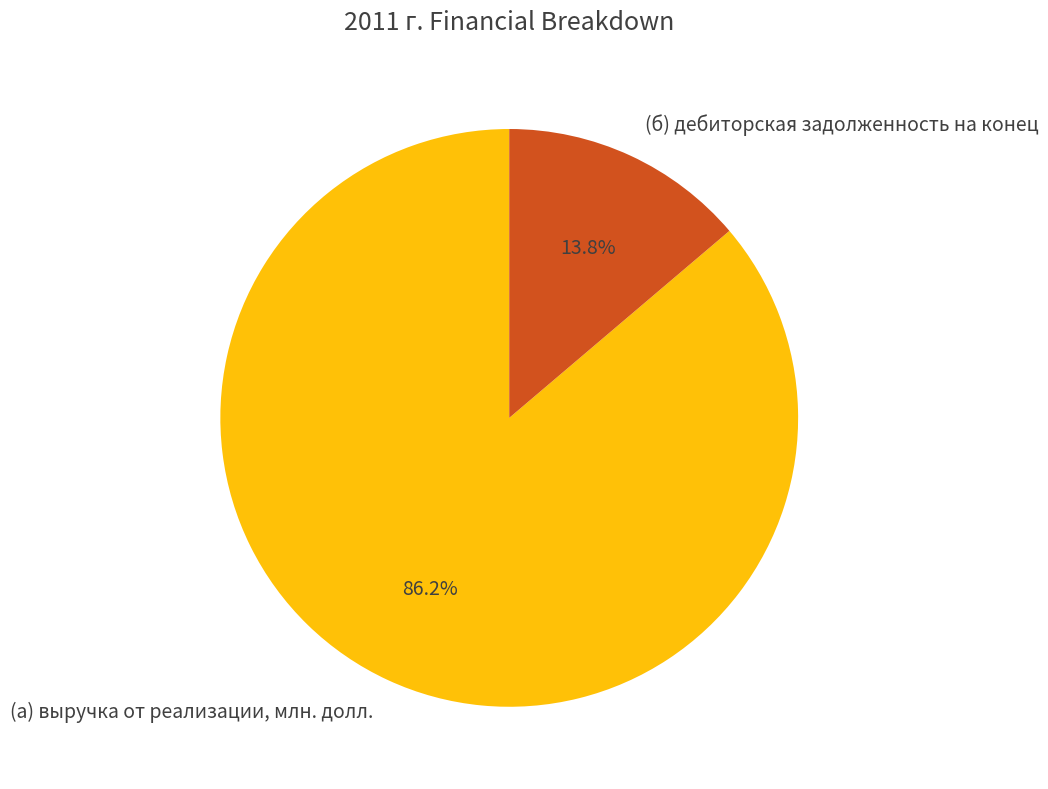

What percentage is the (б) дебиторская задолженность на конец slice, to the nearest percent?

14%